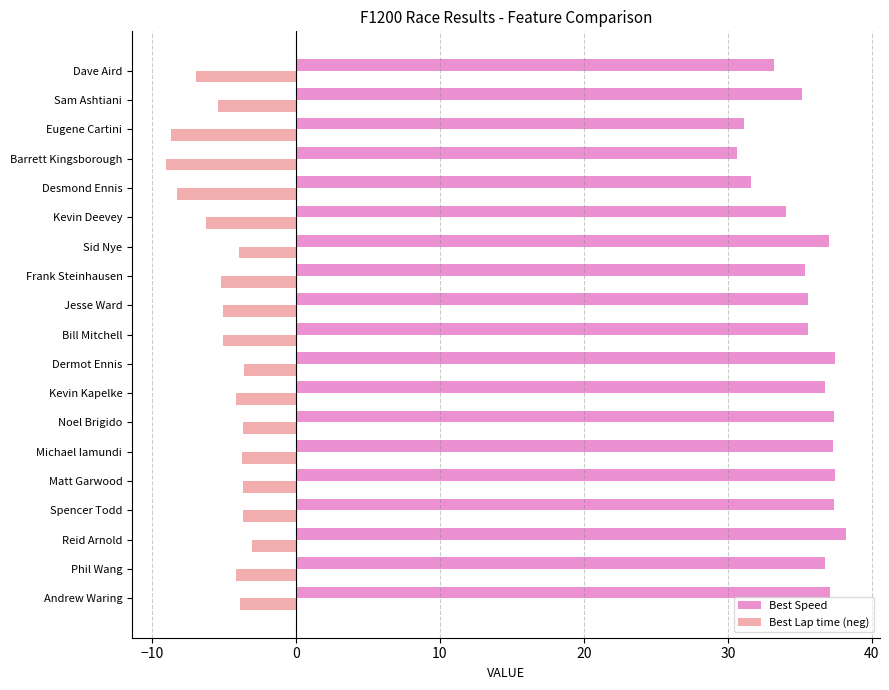

Is the value of Best Speed at Dave Aird greater than the value of Best Lap time (neg) at Bill Mitchell?

Yes